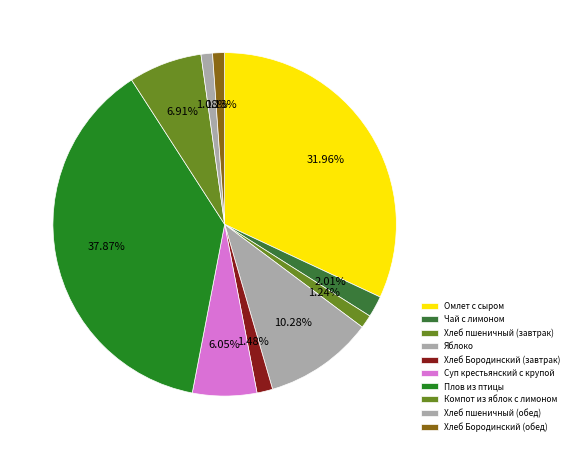

To the nearest percent, what is the combined percentage of Плов из птицы and Омлет с сыром?

70%